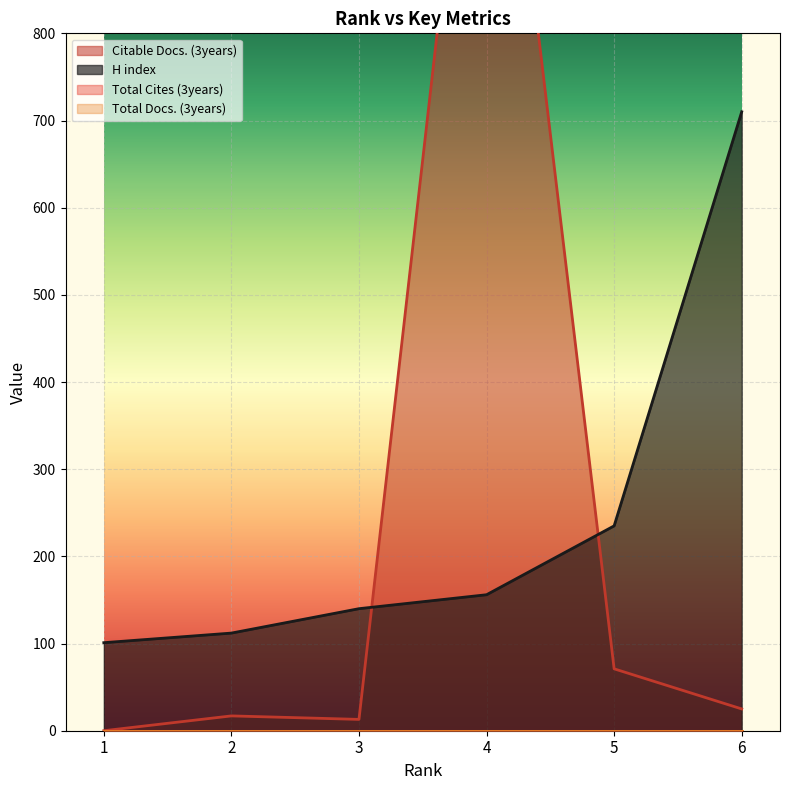

What is the maximum value for H index?

710